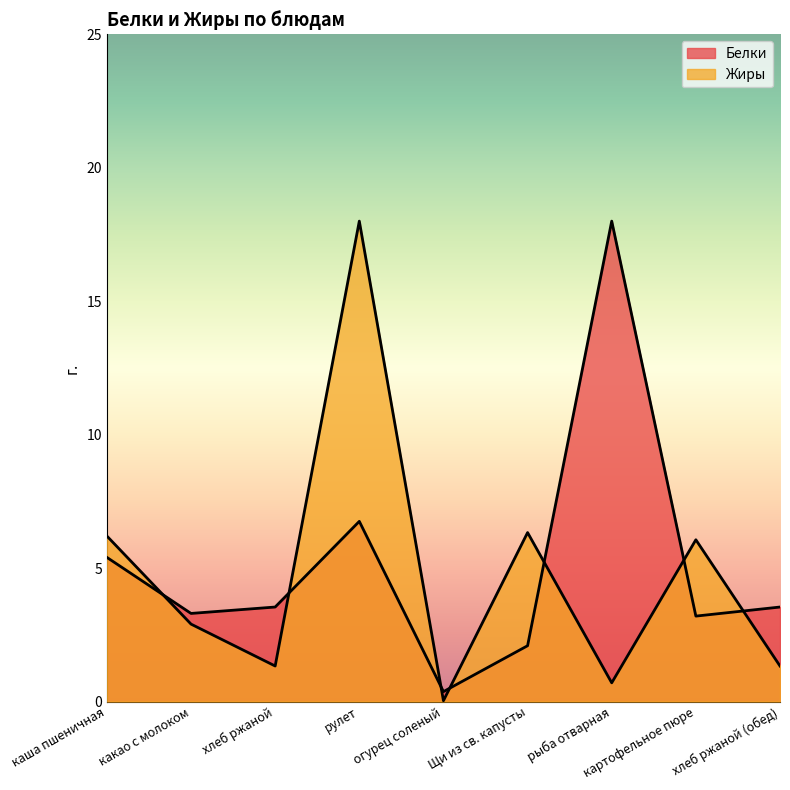

At which label does Белки reach its peak?

рыба отварная